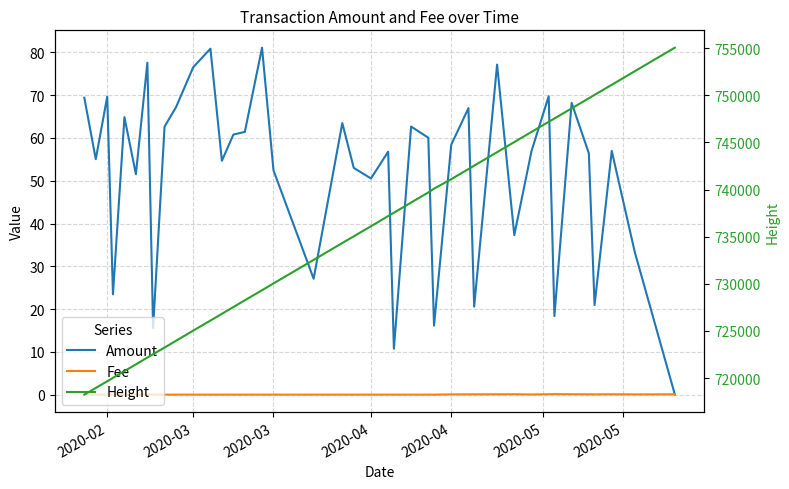

True or false: Height and Fee cross at least once.

False